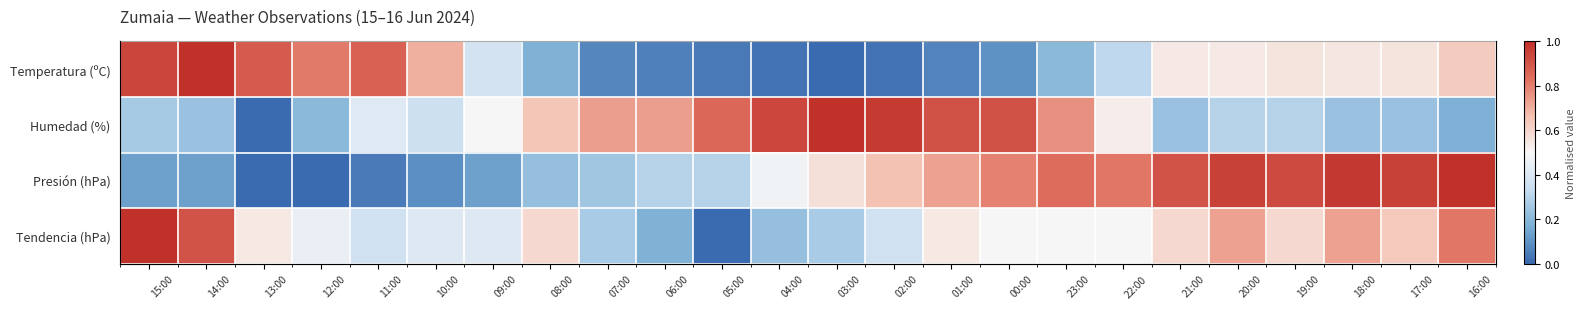

What is the average value of the Presión (hPa) series?

0.5